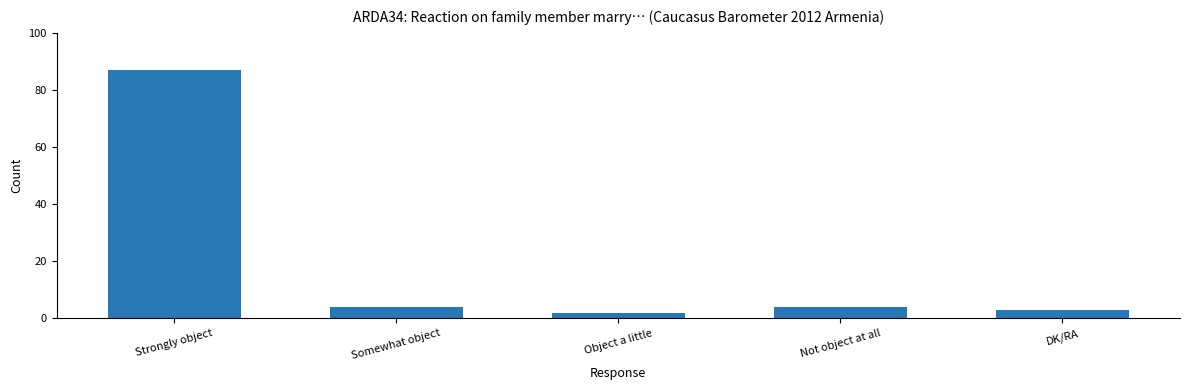

Approximately how many times larger is the value at Not object at all compared to Somewhat object?

1.0